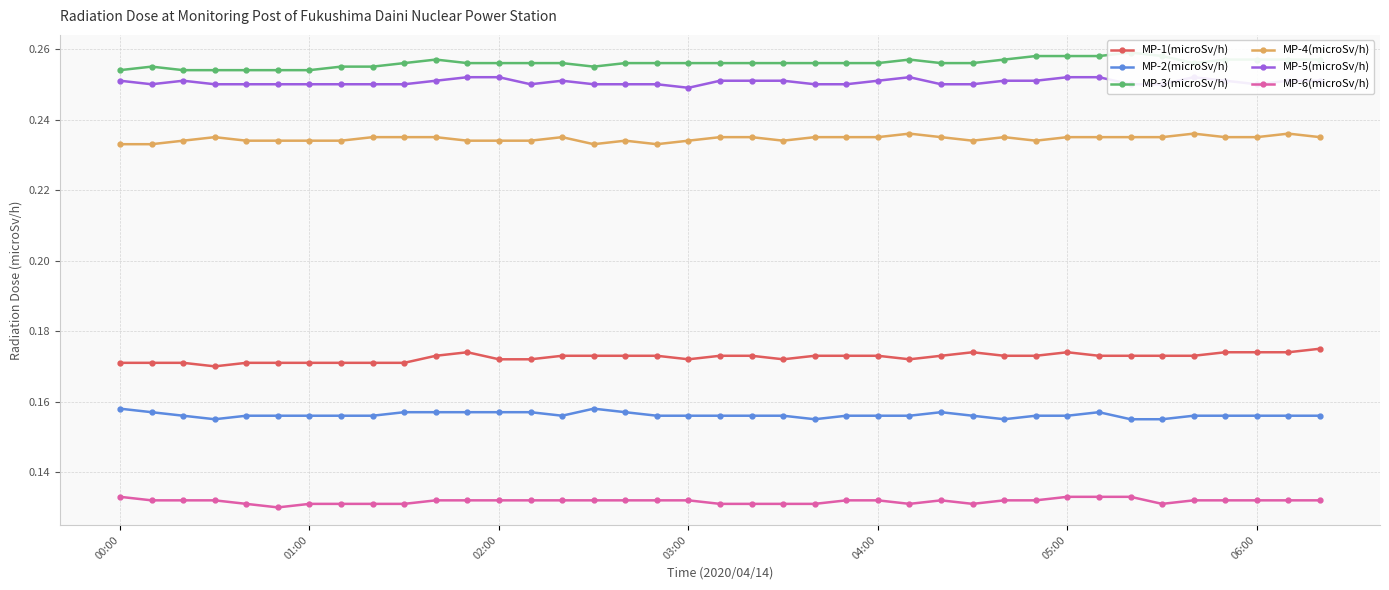

Does the chart have visible grid lines?

Yes